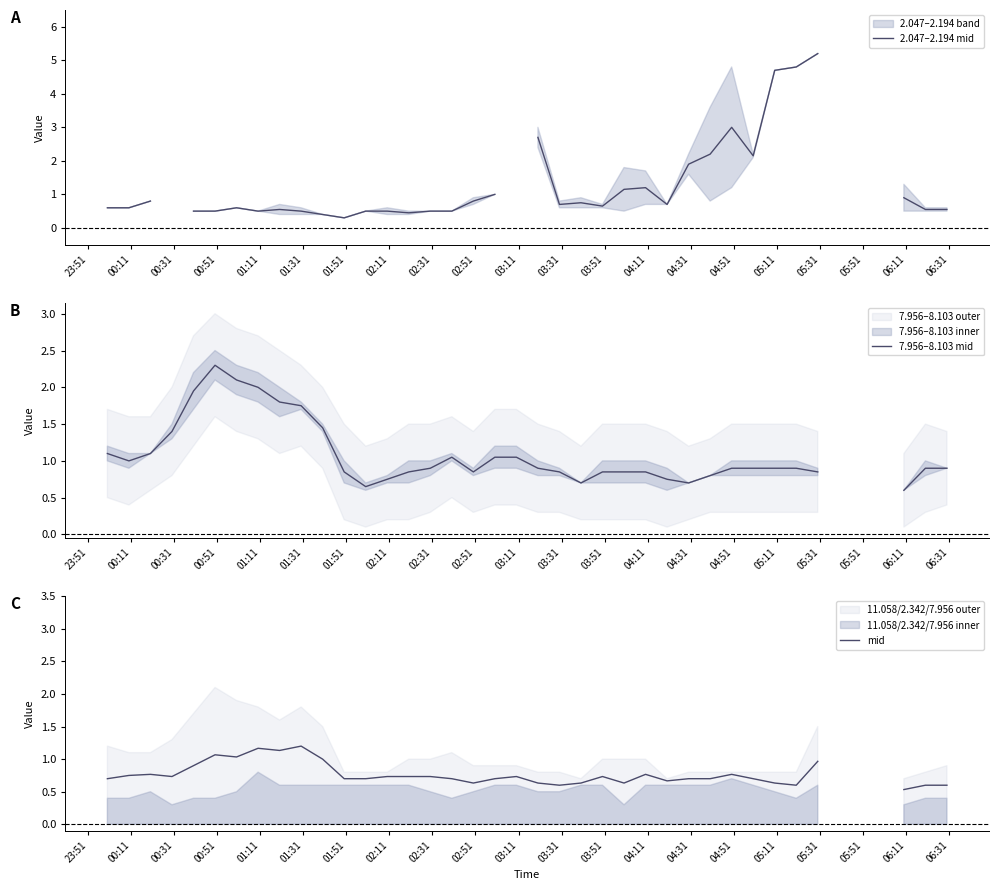

Rank the series at 26 from lowest to highest value.

mid, 2.047–2.194 mid, 7.956–8.103 mid